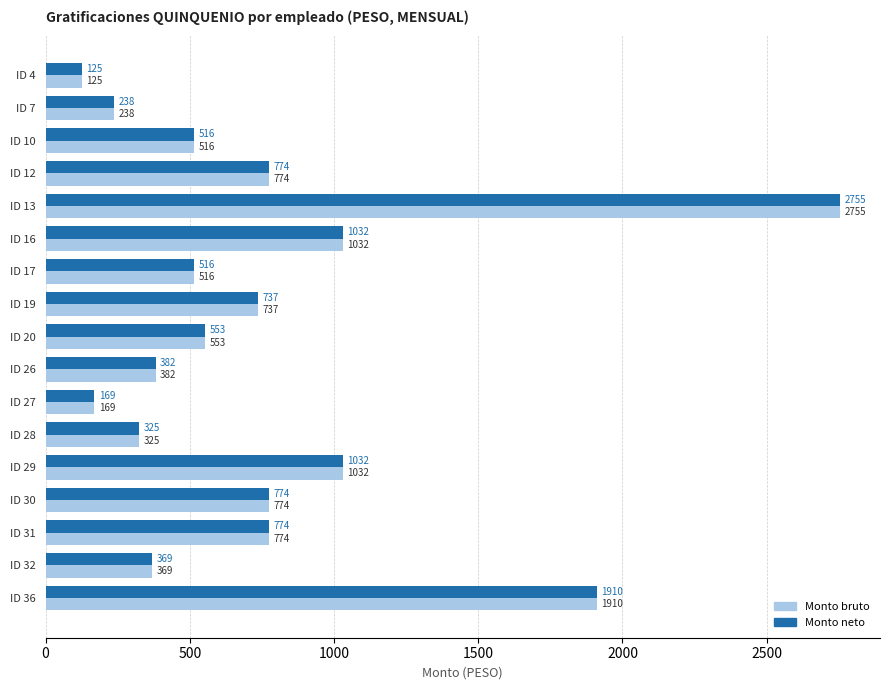

How many values in the Monto bruto series exceed 553?

9